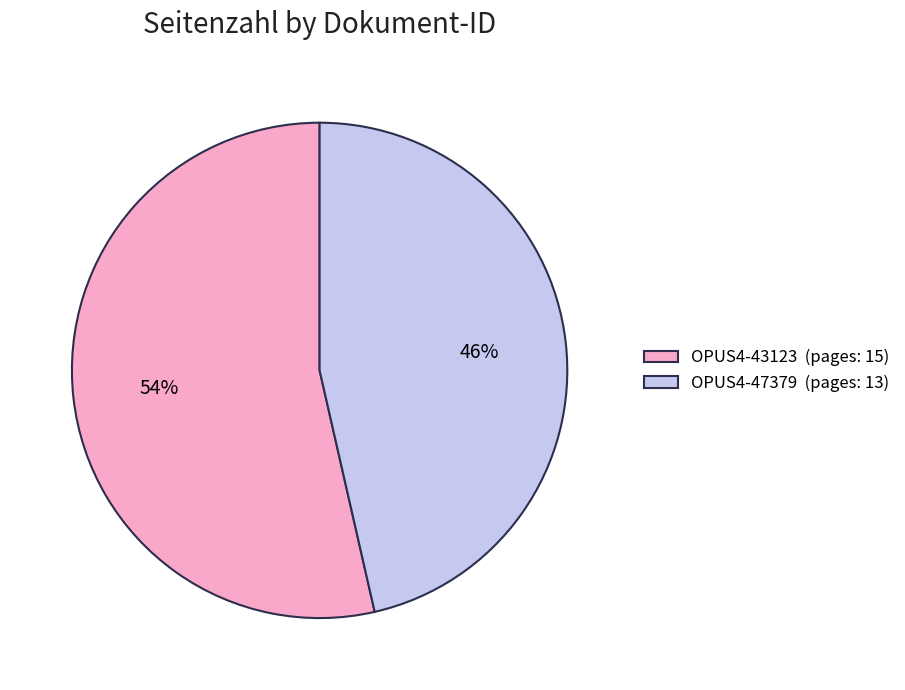

Approximately how many times larger is the value at OPUS4-47379 compared to OPUS4-43123?

0.9